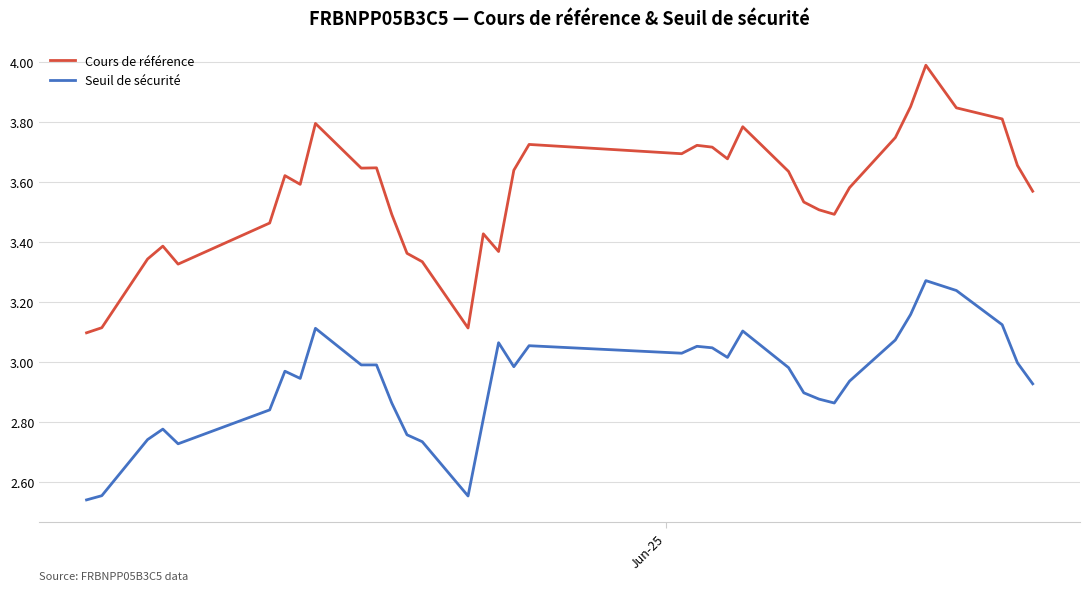

What is the maximum value for Cours de référence?

4.0